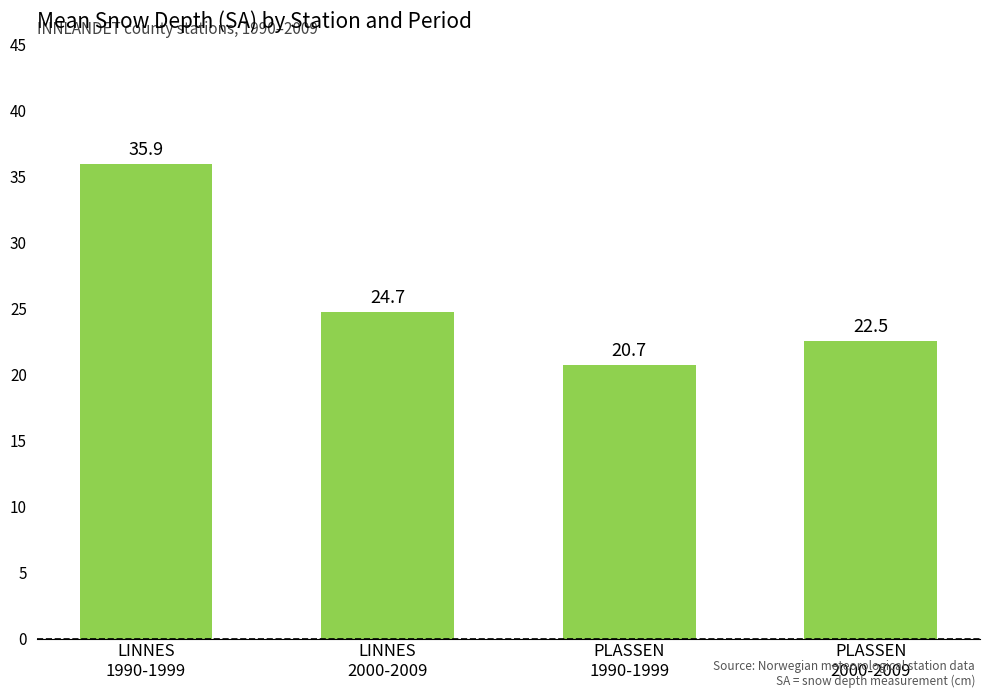

Where is the data nearest to the value 28?

LINNES
2000-2009